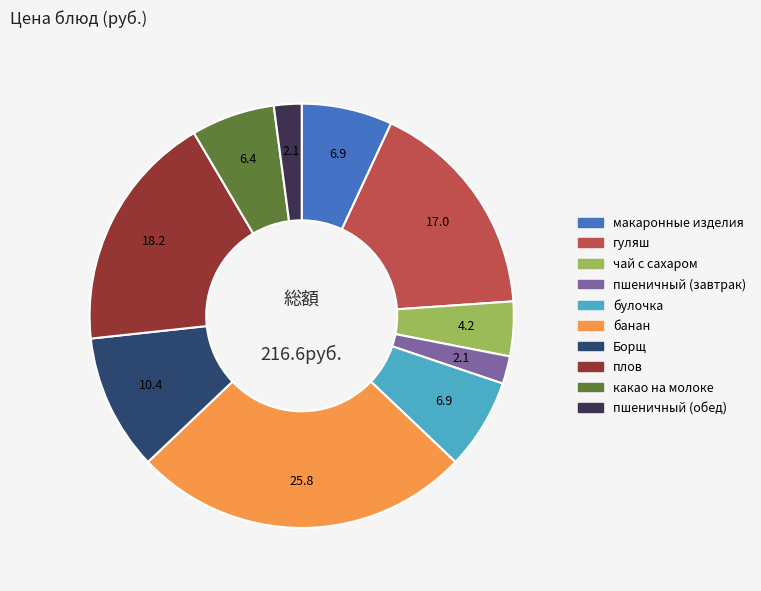

Is there any slice that represents more than half of the pie?

No